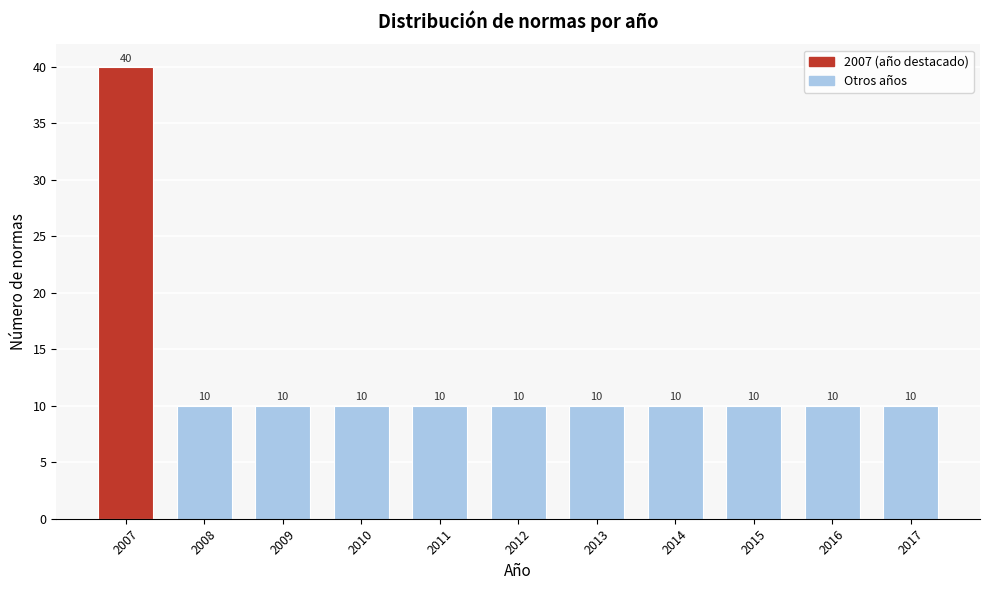

Reading right to left, list all the values displayed in this chart.

2017=10	2016=10	2015=10	2014=10	2013=10	2012=10	2011=10	2010=10	2009=10	2008=10	2007=40